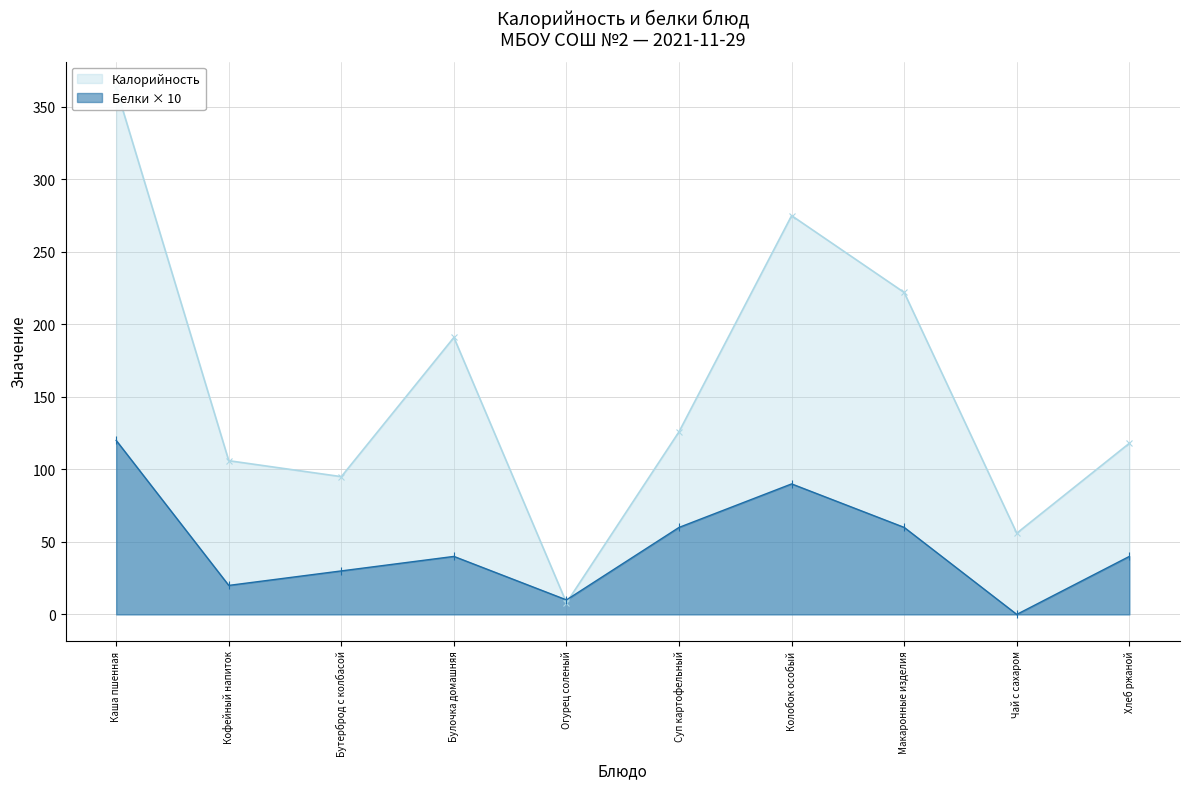

List the series in order of their peak value, lowest first.

Белки, Калорийность